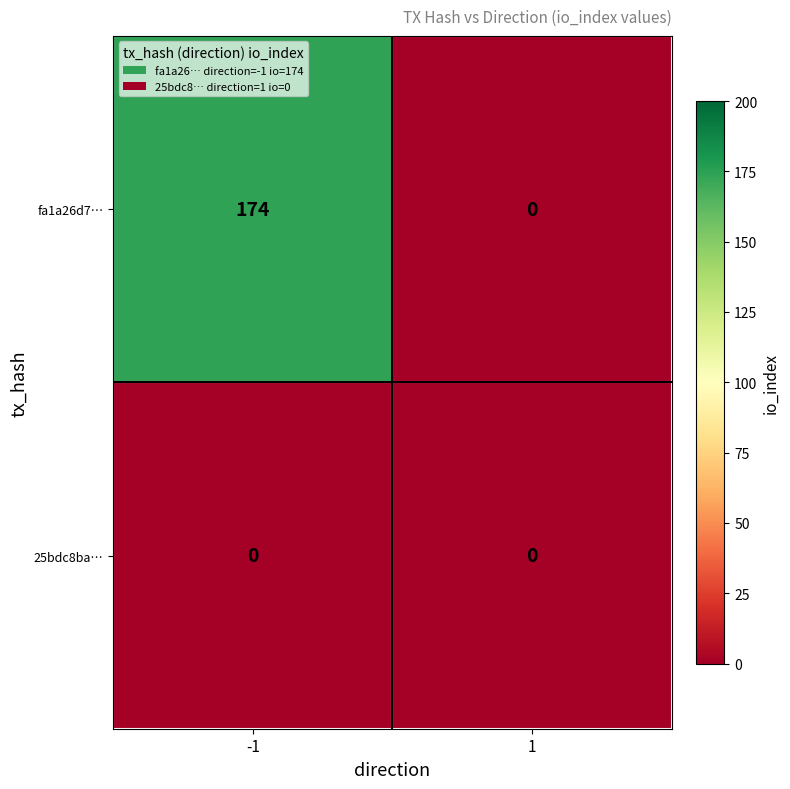

What is the sum of all fa1a26d7… values?

174